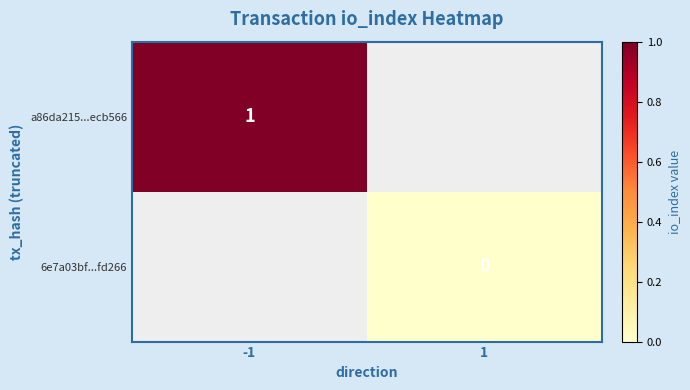

At how many categories does at least one series exceed 0?

1